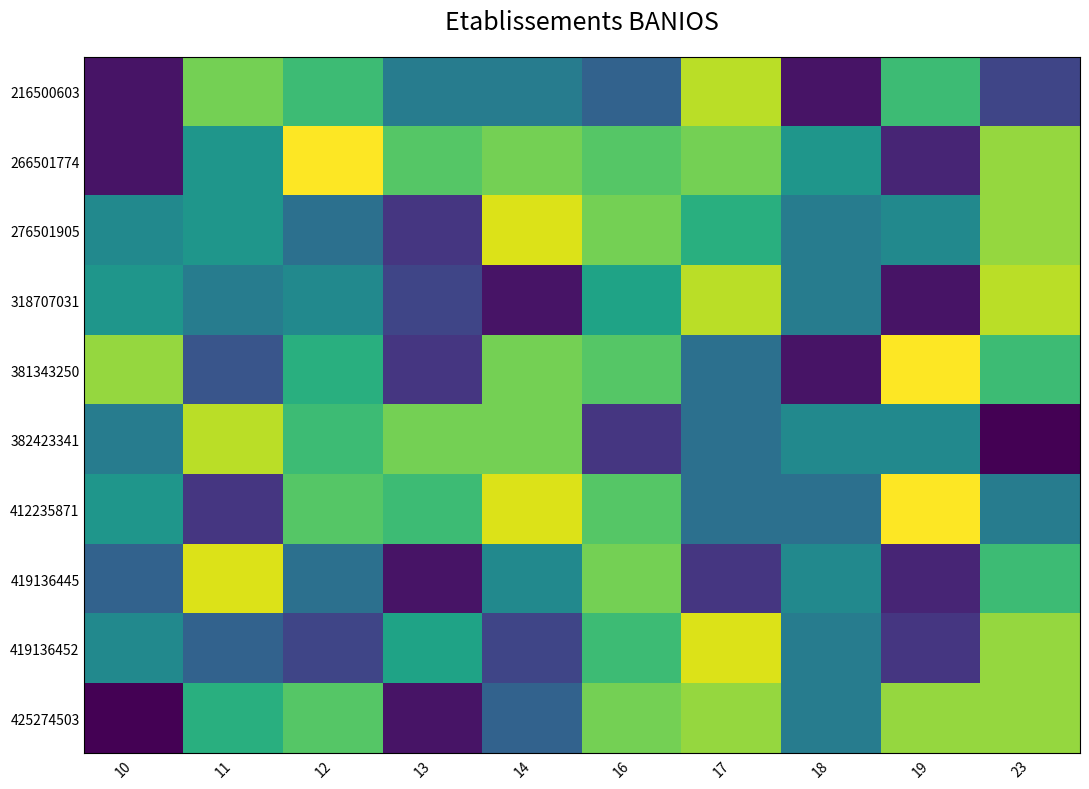

Reading left to right, extract all data points from this chart.

216500603: 10=11	11=25	12=23	13=18	14=18	16=16	17=27	18=11	19=23	23=14
266501774: 10=11	11=20	12=29	13=24	14=25	16=24	17=25	18=20	19=12	23=26
276501905: 10=19	11=20	12=17	13=13	14=28	16=25	17=22	18=18	19=19	23=26
318707031: 10=20	11=18	12=19	13=14	14=11	16=21	17=27	18=18	19=11	23=27
381343250: 10=26	11=15	12=22	13=13	14=25	16=24	17=17	18=11	19=29	23=23
382423341: 10=18	11=27	12=23	13=25	14=25	16=13	17=17	18=19	19=19	23=10
412235871: 10=20	11=13	12=24	13=23	14=28	16=24	17=17	18=17	19=29	23=18
419136445: 10=16	11=28	12=17	13=11	14=19	16=25	17=13	18=19	19=12	23=23
419136452: 10=19	11=16	12=14	13=21	14=14	16=23	17=28	18=18	19=13	23=26
425274503: 10=10	11=22	12=24	13=11	14=16	16=25	17=26	18=18	19=26	23=26